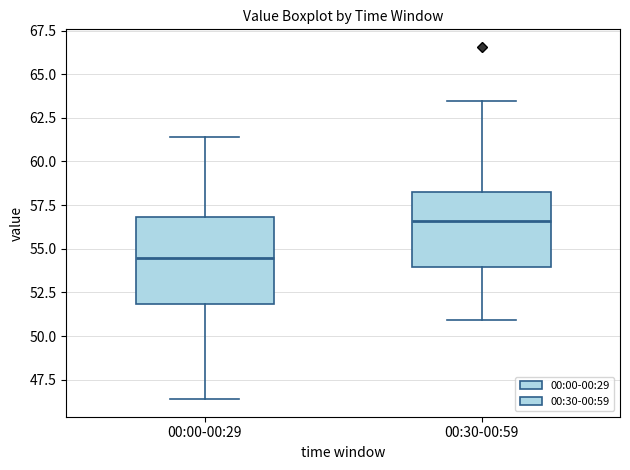

Comparing the boxes themselves (not the whiskers), which one is the tallest?

00:00-00:29